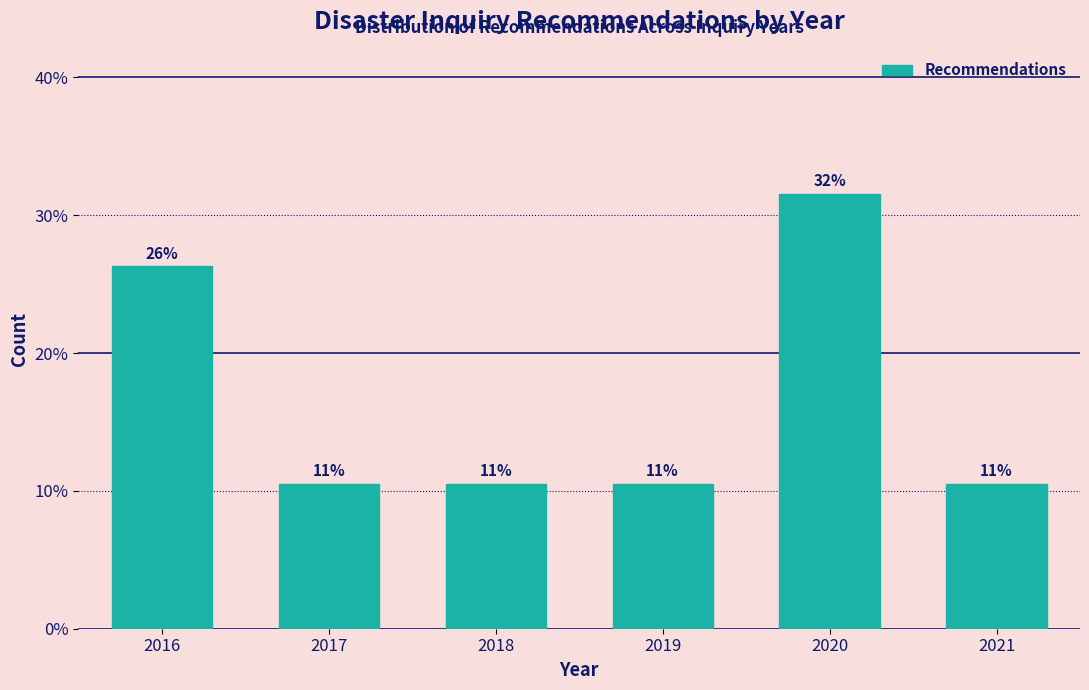

Are the bars horizontal?

No